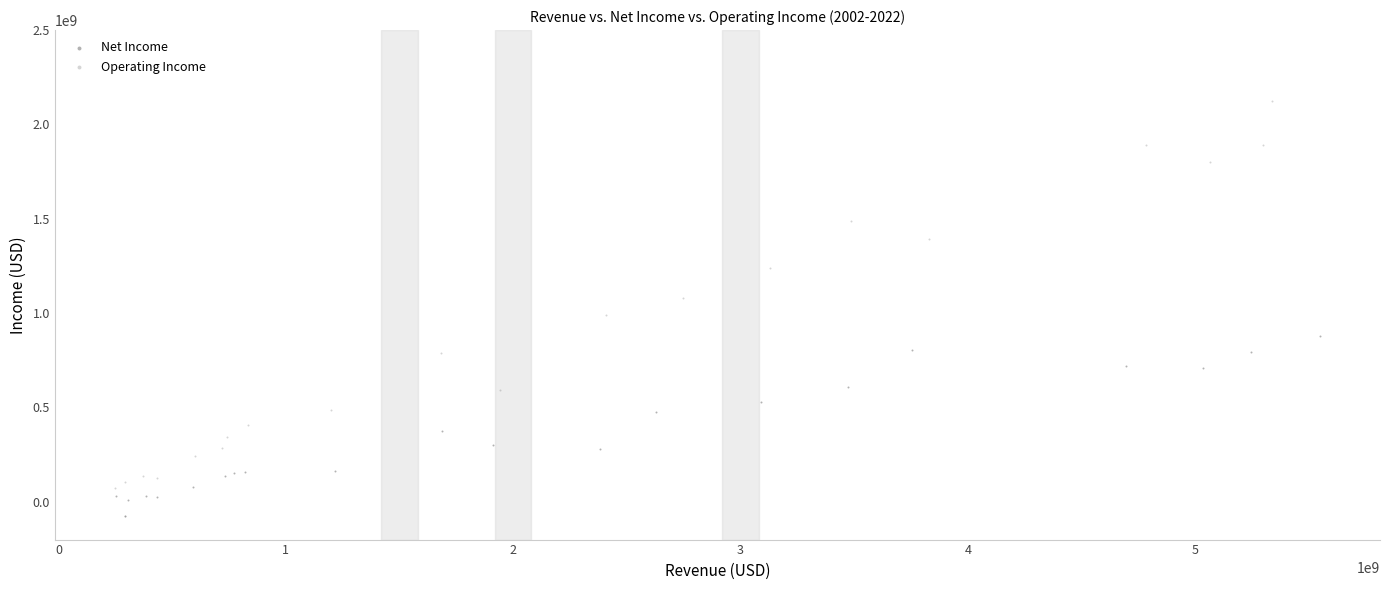

Which series has the widest spread of Y values?

Operating Income